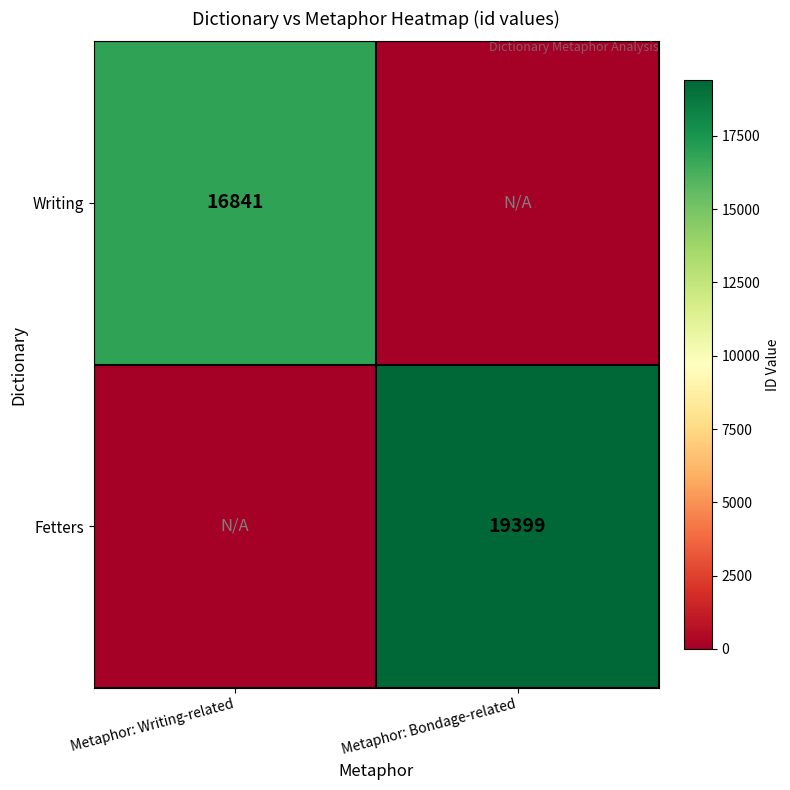

Which label corresponds to the smallest value in the chart?

Metaphor: Bondage-related